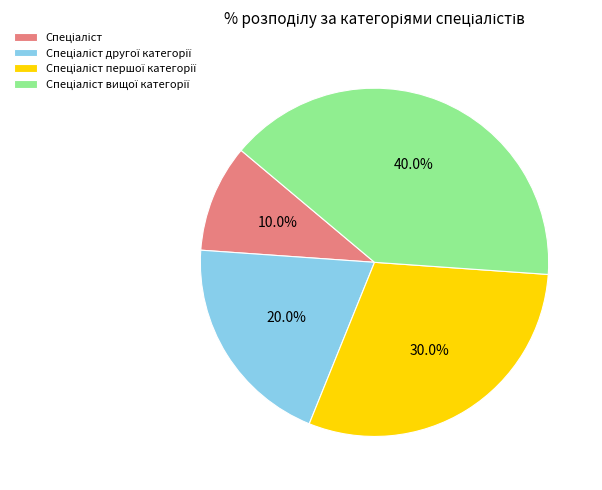

Does any single category account for the majority?

No